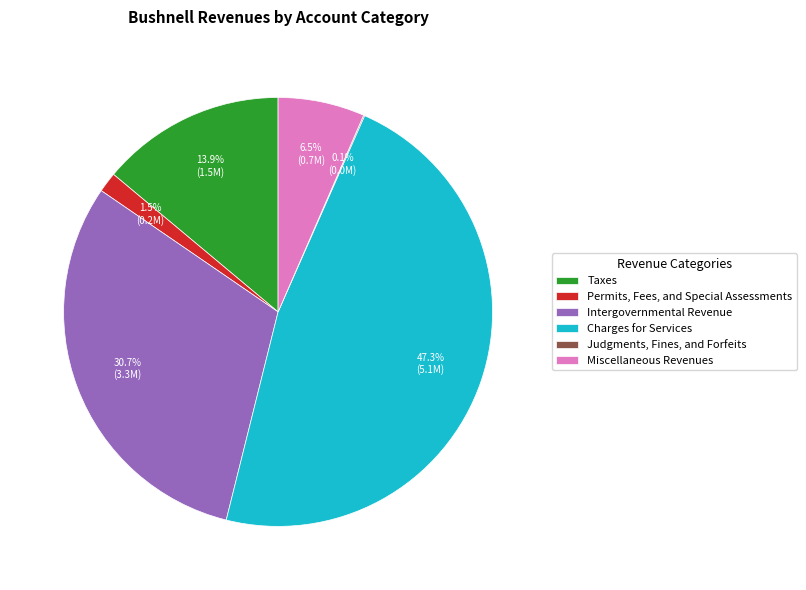

To the nearest percent, what is the combined percentage of Taxes and Miscellaneous Revenues?

20%